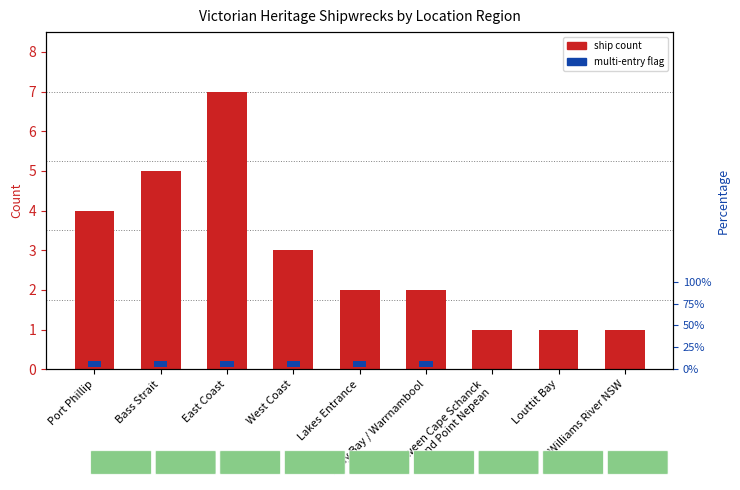

What is the value of the 3rd bar from the left?

7